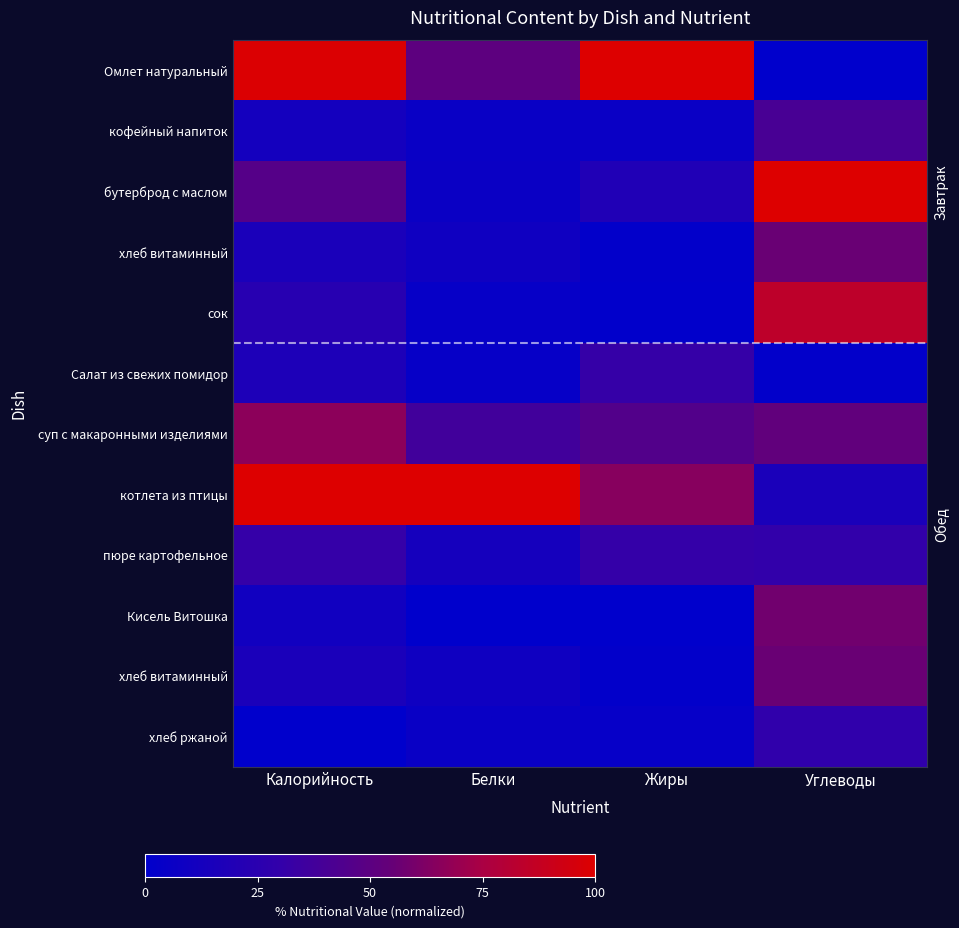

What is the total value across all series at Жиры?

305.6